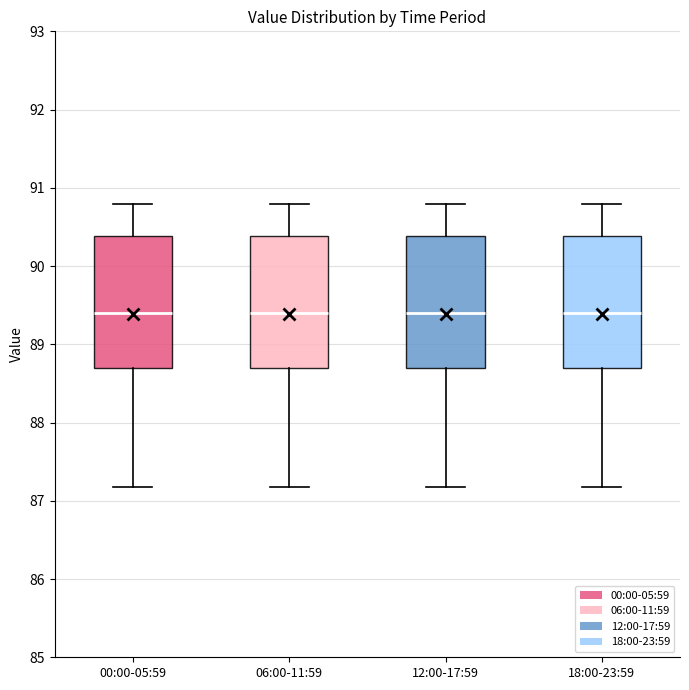

Reading left to right, read every box against the y-axis: the position of its median line, the range the box covers, and the ends of its whiskers. The values are not printed on the chart, so give them approximately, as read against the axis.

00:00-05:59: median 89.4, box 88.7 to 90.4, whiskers 87.2 to 90.8
06:00-11:59: median 89.4, box 88.7 to 90.4, whiskers 87.2 to 90.8
12:00-17:59: median 89.4, box 88.7 to 90.4, whiskers 87.2 to 90.8
18:00-23:59: median 89.4, box 88.7 to 90.4, whiskers 87.2 to 90.8